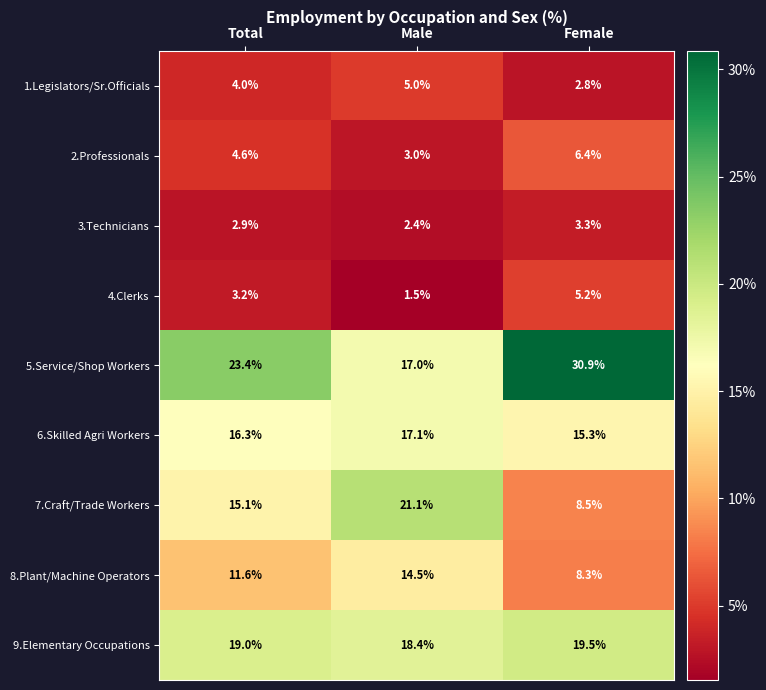

What is the difference between the highest and lowest values at Male?

19.6